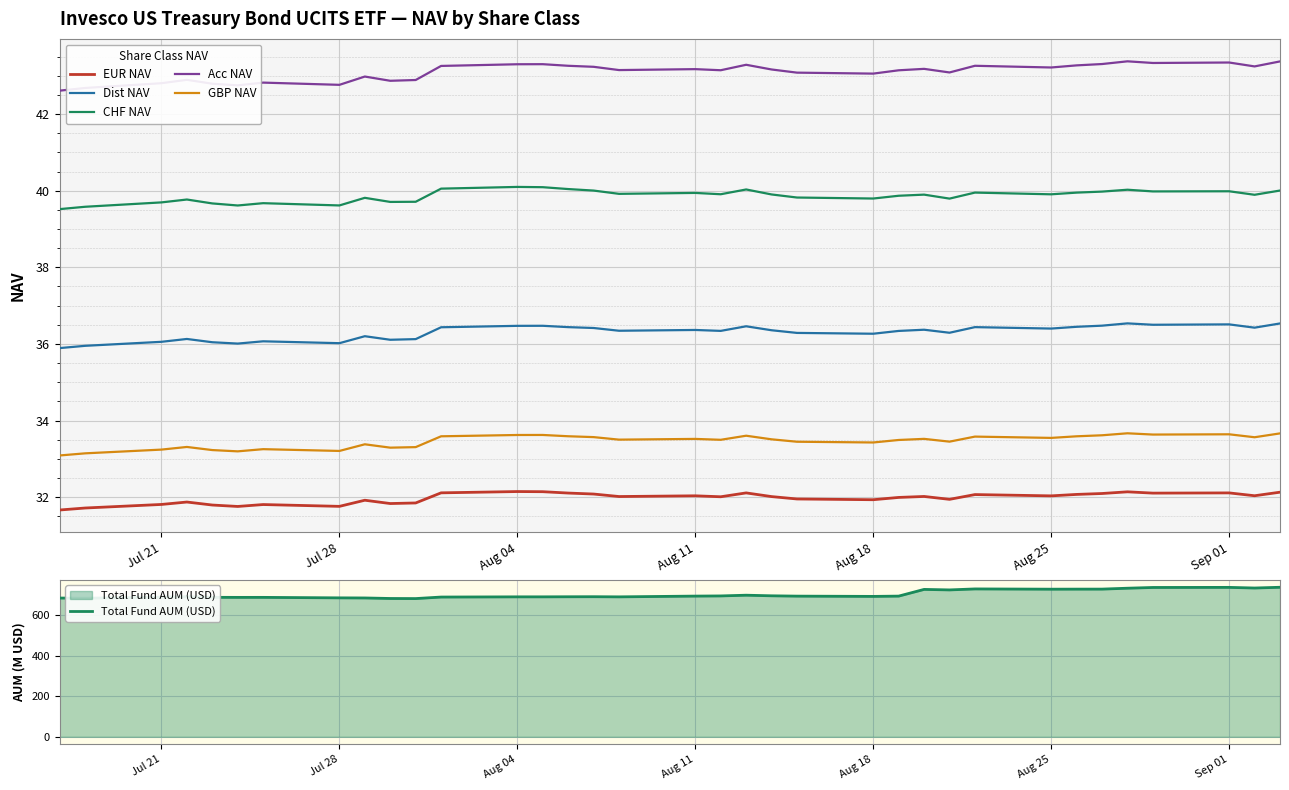

In GBP NAV, how many points are lower than both neighbors (excluding endpoints)?

10